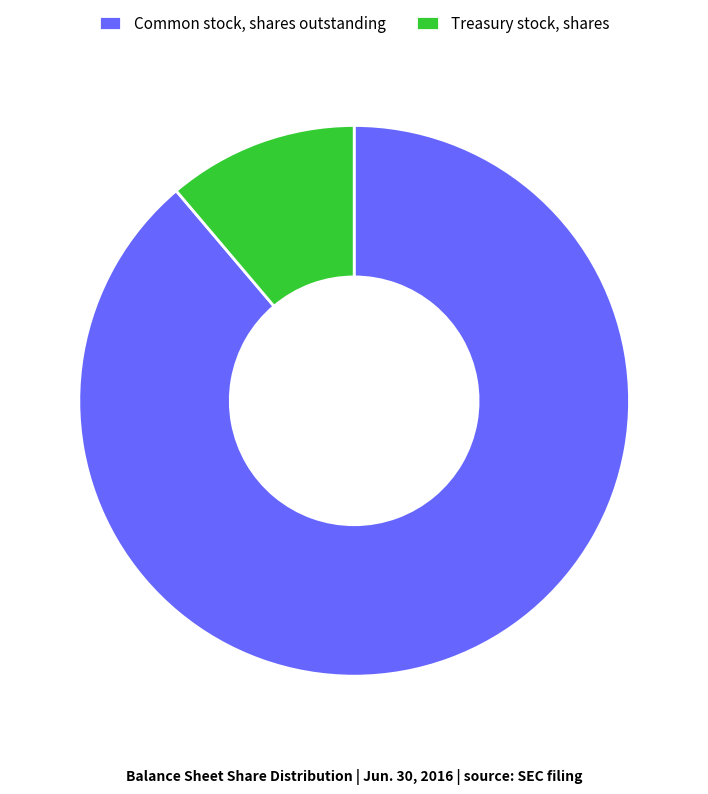

Do Common stock, shares outstanding and Treasury stock, shares together represent more than half of the pie?

Yes